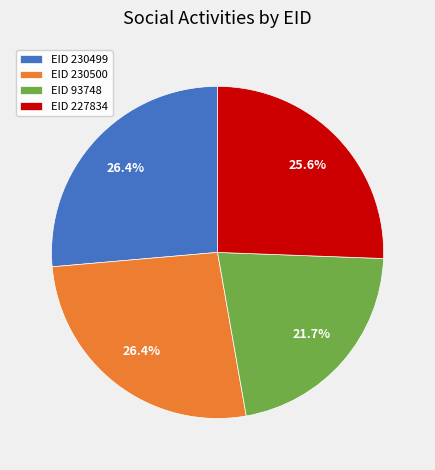

What is the smallest slice in the pie chart?

EID 93748